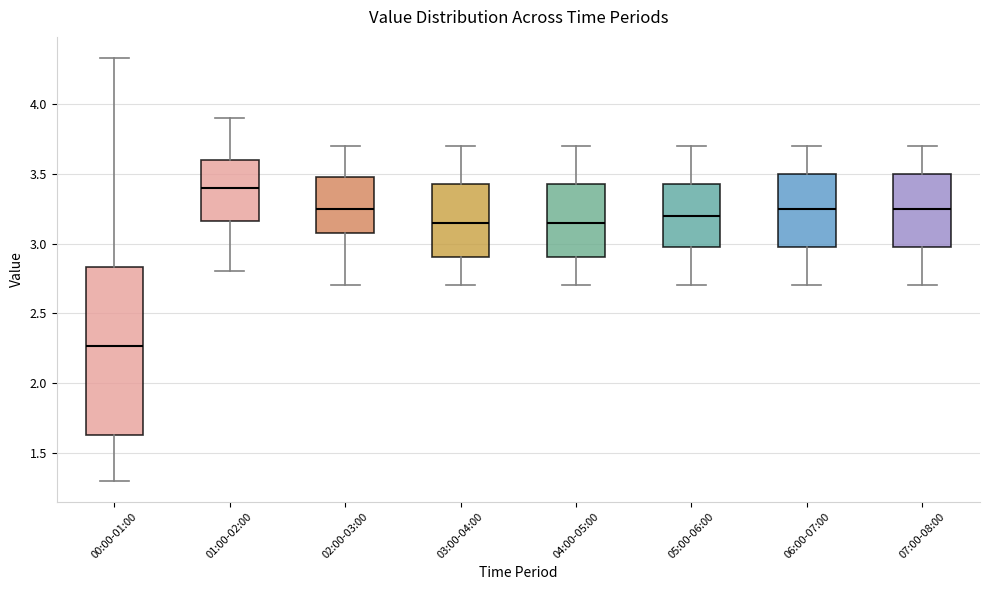

Which box is the tallest, from its lower edge to its upper edge?

00:00-01:00